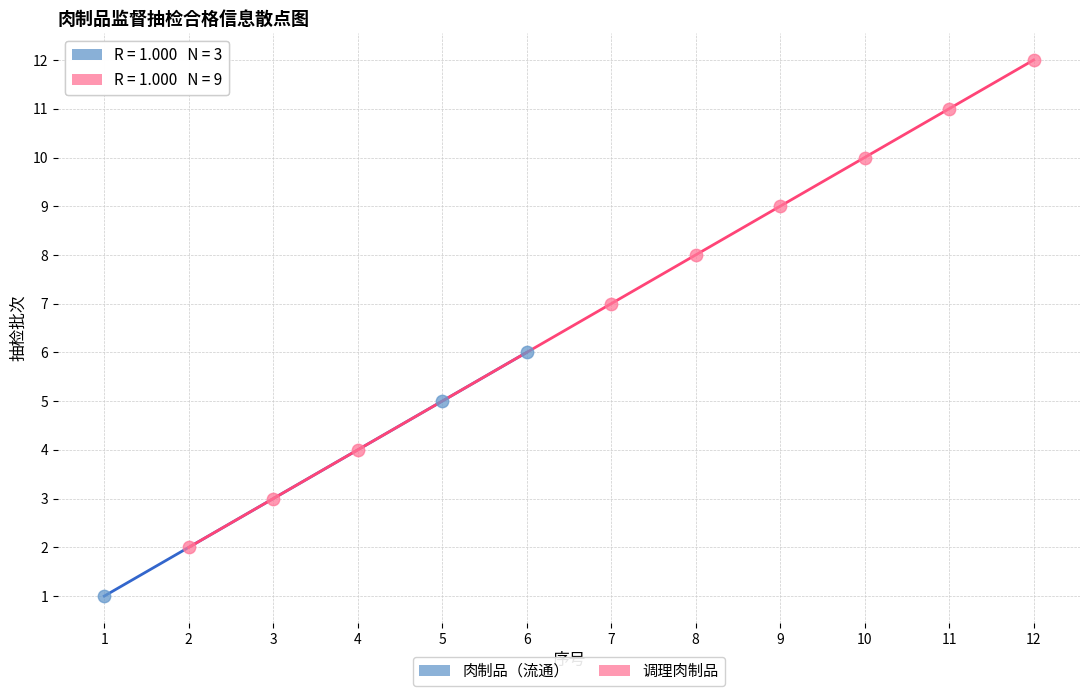

Which series reaches the minimum Y coordinate?

肉制品（流通）